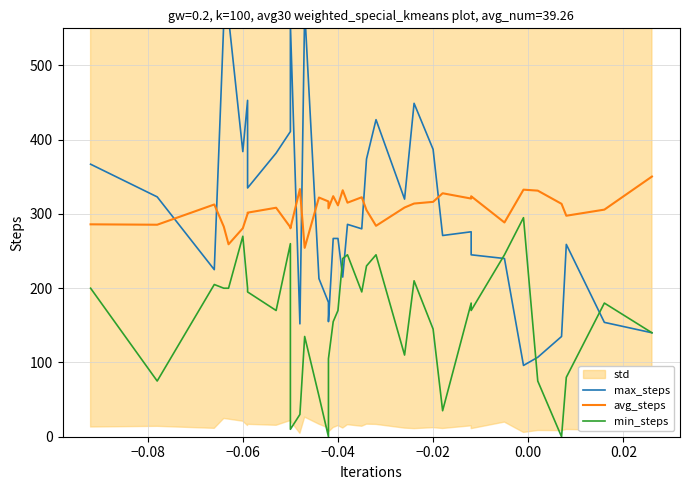

What is the difference between the avg_steps values at 0.00 and −0.10?

5.3